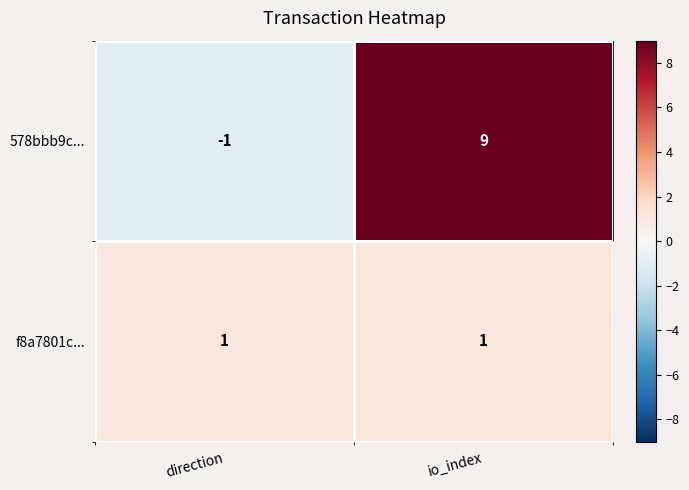

Is the value of f8a7801c... at io_index greater than the value of 578bbb9c... at io_index?

No